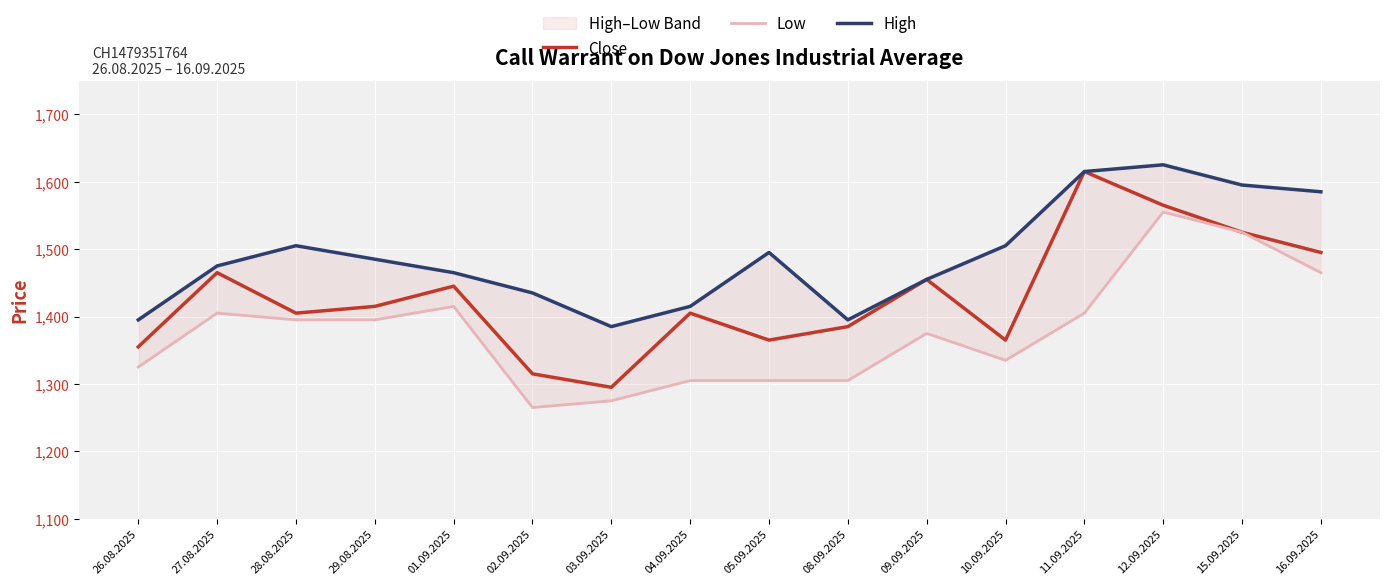

At 04.09.2025, list the series in order from smallest to largest.

Low, Close, High